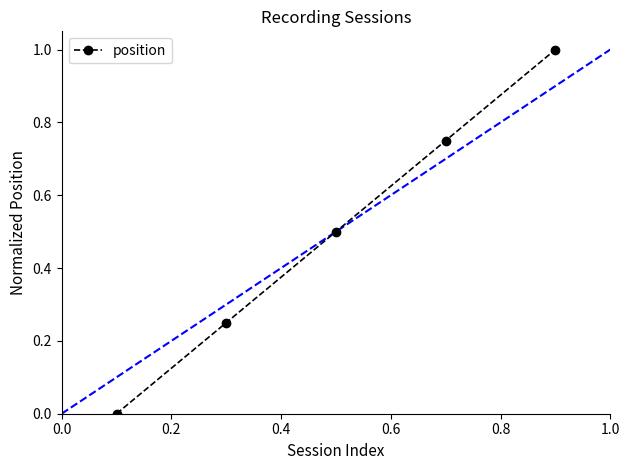

How many values exceed 0?

4